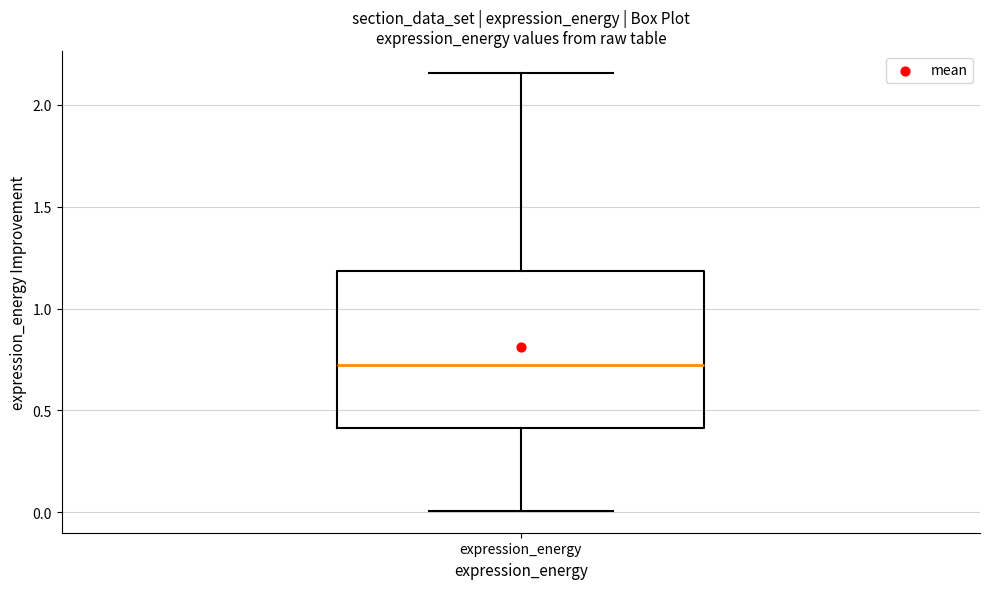

Where does the upper whisker of the box for expression_energy end on the y-axis? The values are not printed on the chart, so give them approximately, as read against the axis.

2.15